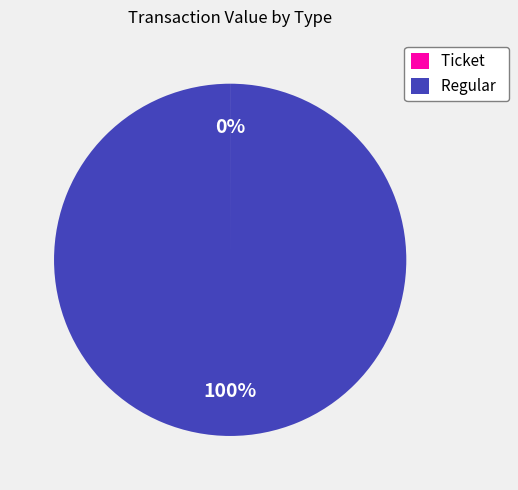

Which slice is the largest?

Regular